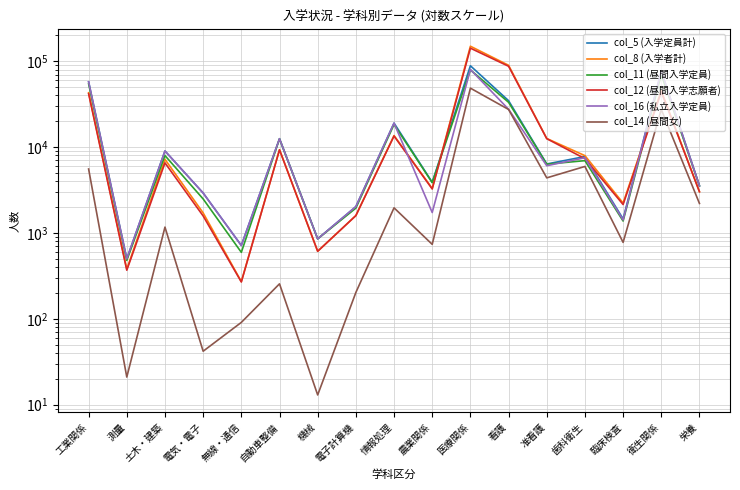

List the labels in order of col_8 (入学者計) value, smallest first.

無線・通信, 測量, 機械, 電子計算機, 電気・電子, 臨床検査, 栄養, 農業関係, 土木・建築, 歯科衛生, 自動車整備, 准看護, 情報処理, 工業関係, 衛生関係, 看護, 医療関係